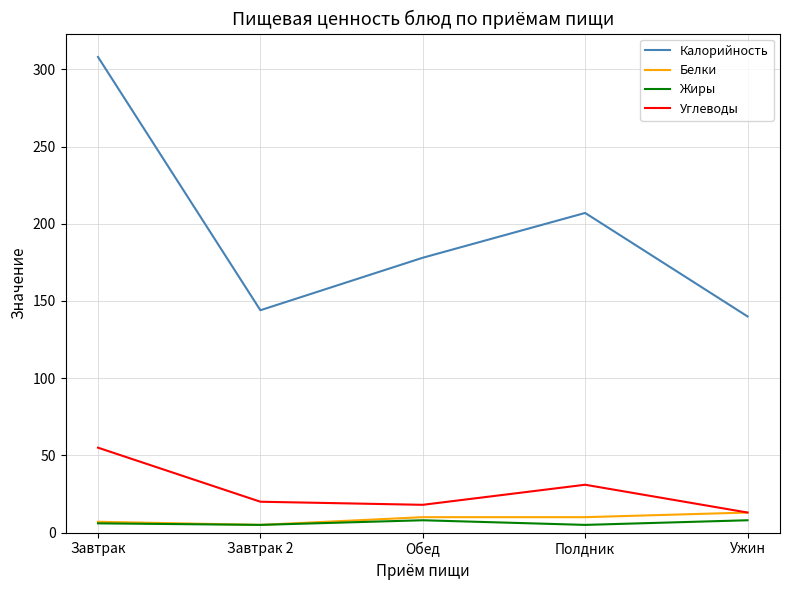

What is the total value across all series at Завтрак 2?

174